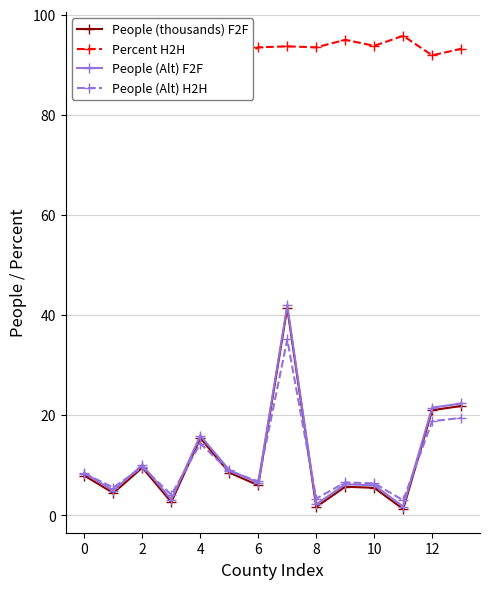

Reading left to right, what are all the values shown in this chart?

People (thousands) F2F: 7.9	4.5	9.6	2.7	15.4	8.5	6.0	41.4	1.7	5.7	5.5	1.3	21.0	21.9
Percent H2H: 92.7	85.6	94.0	91.3	88.7	90.1	93.5	93.7	93.5	95.0	93.8	95.8	91.9	93.2
People (Alt) F2F: 8.4	5.0	10.1	3.2	15.9	9.0	6.5	41.9	2.2	6.2	6.0	1.8	21.5	22.4
People (Alt) H2H: 8.4	5.6	9.6	4.1	14.4	8.8	6.8	35.1	3.4	6.6	6.4	3.0	18.8	19.5